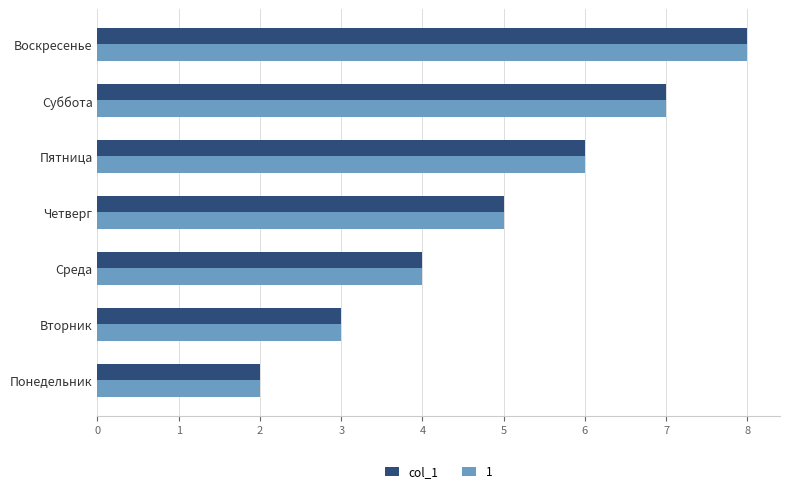

Rank the categories by col_1 value from highest to lowest.

Воскресенье, Суббота, Пятница, Четверг, Среда, Вторник, Понедельник